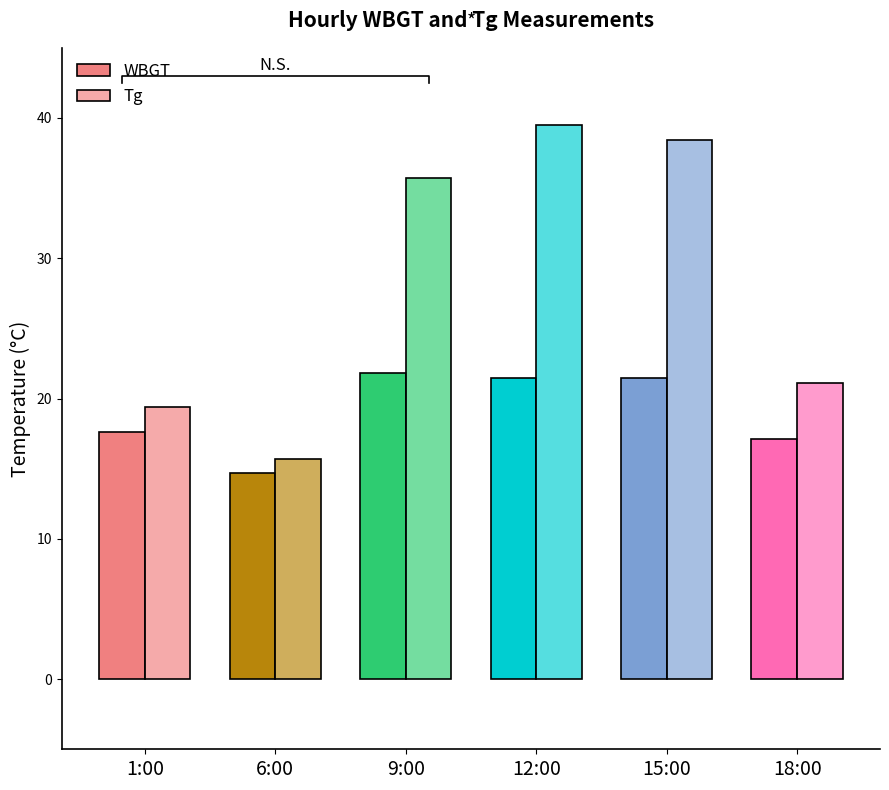

Rank the series at 6:00 from lowest to highest value.

WBGT, Tg